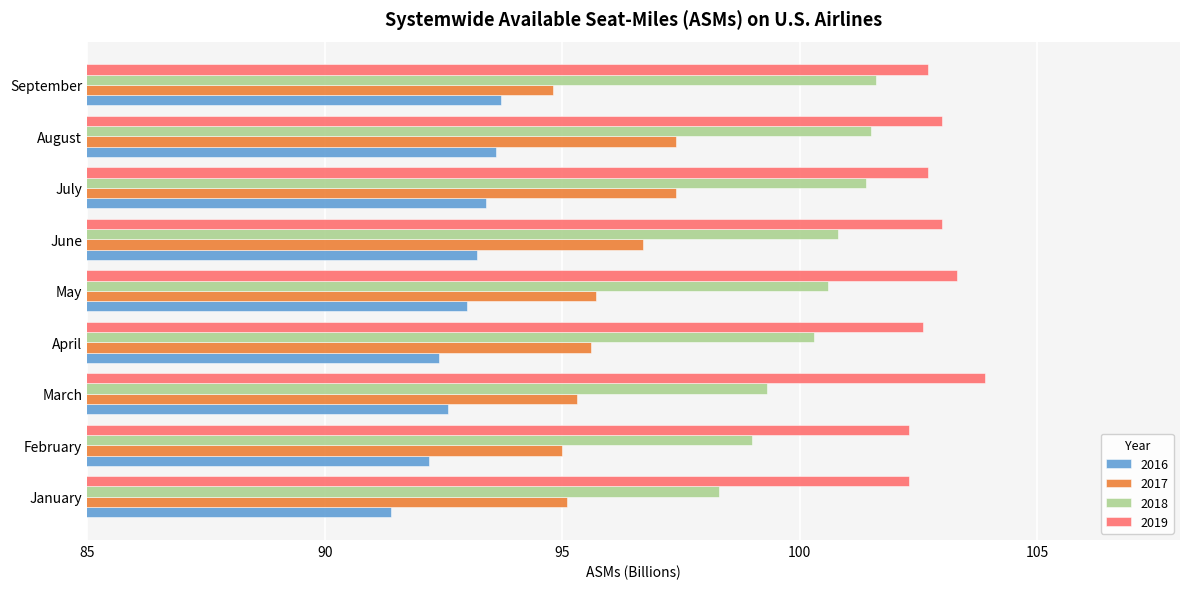

Which category has the highest value in the 2019 series?

March